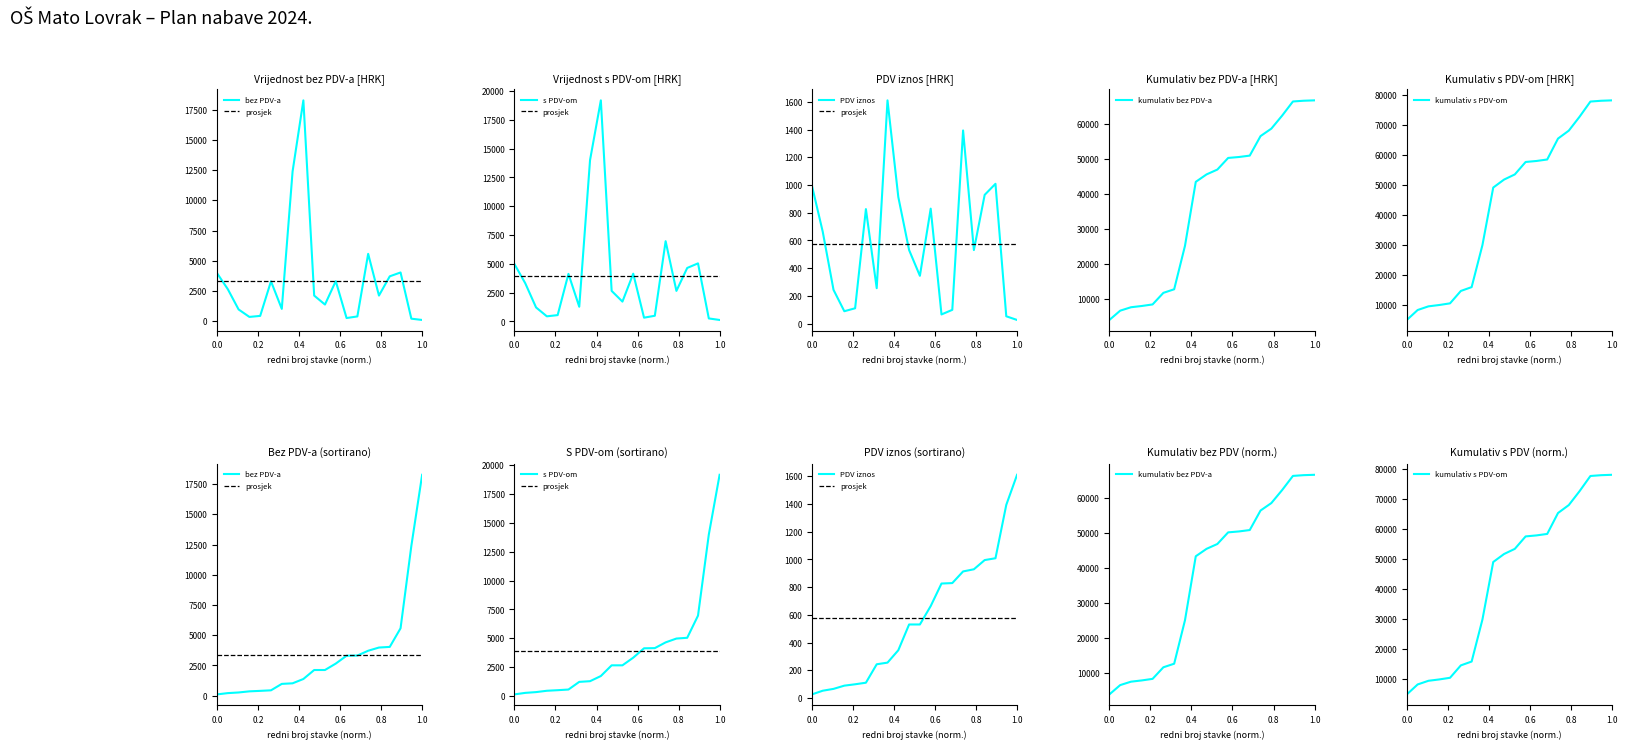

True or false: bez_pdv and s_pdv intersect in this chart.

False